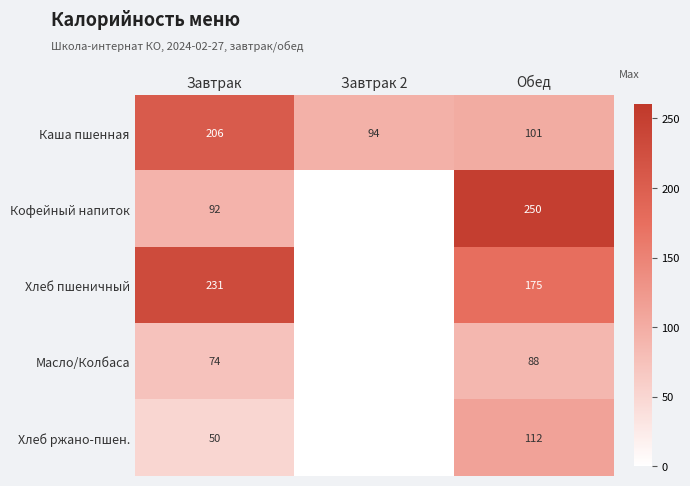

What is the difference between the Хлеб пшеничный values at Обед and Завтрак?

56